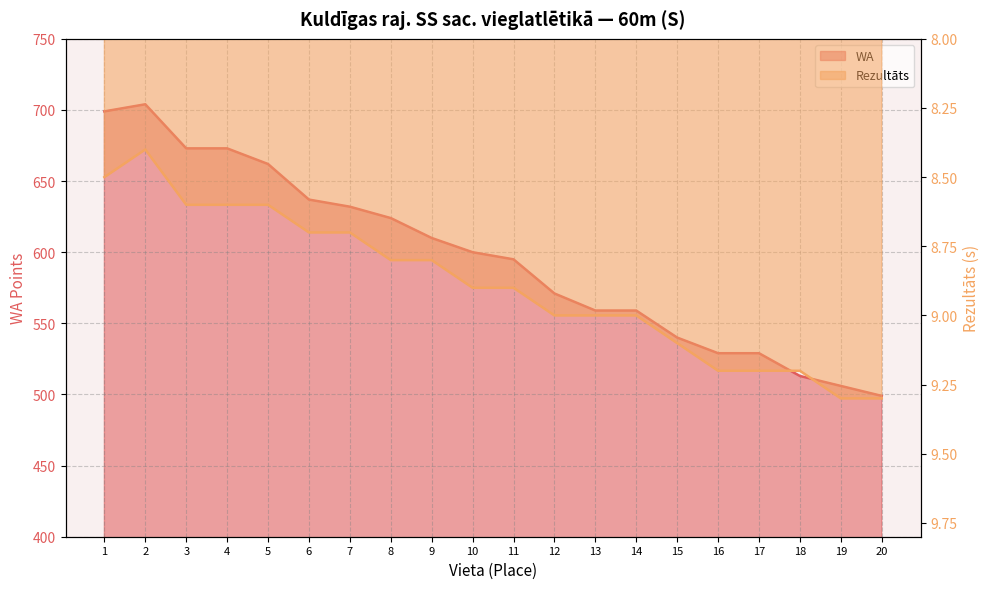

At how many categories does at least one series exceed 542?

14